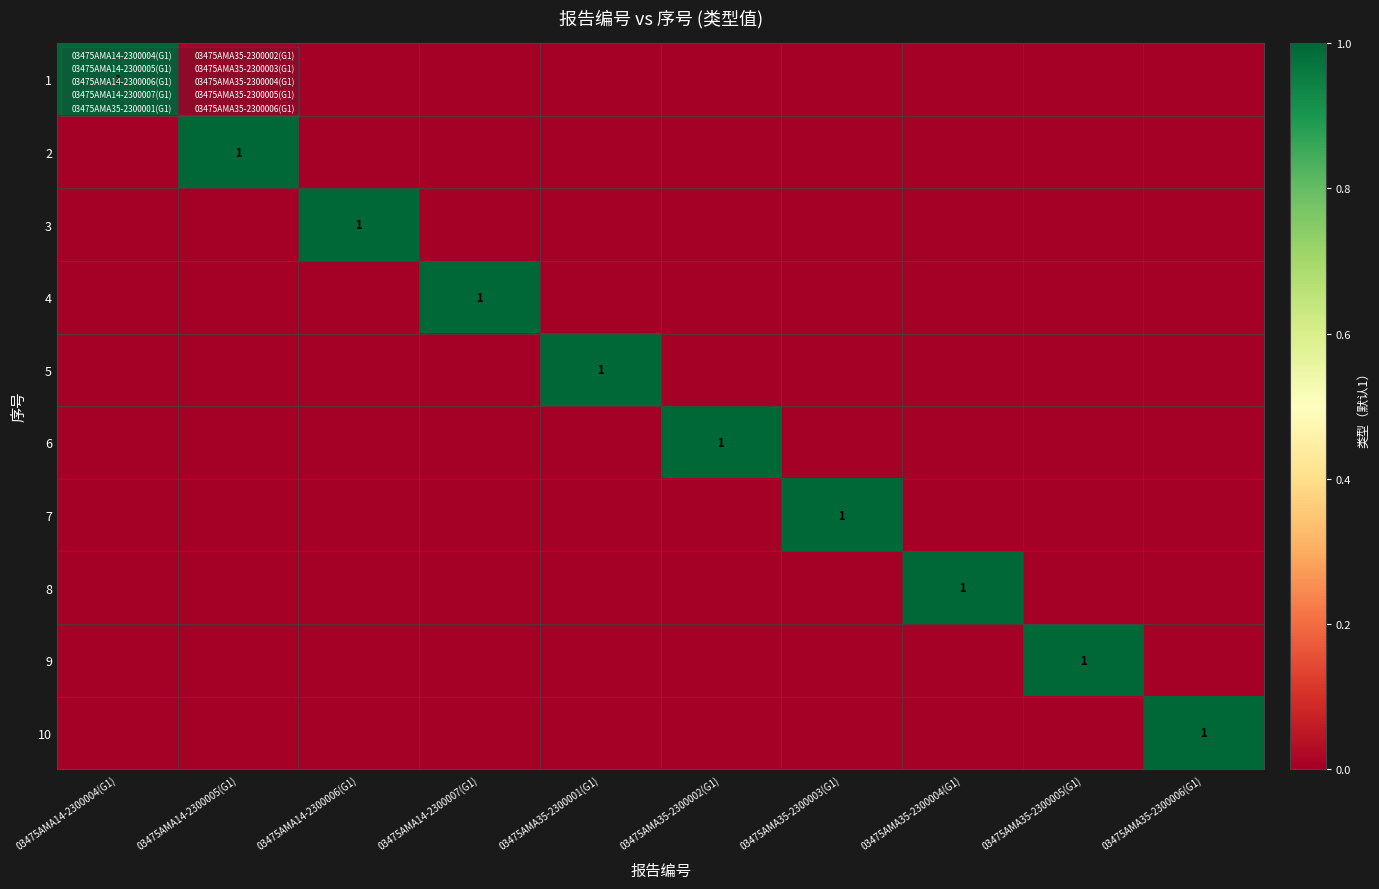

What is the difference between the maximum and minimum values in the 2 series?

1